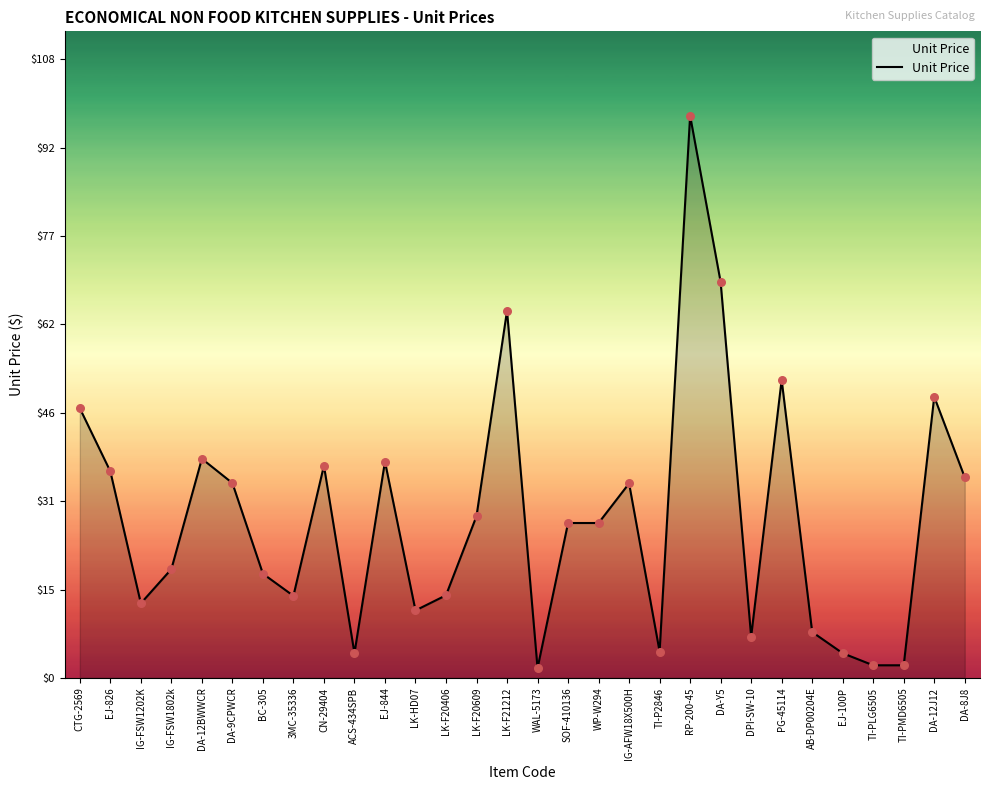

Which has a higher value, DA-12J12 or CTG-2569?

DA-12J12